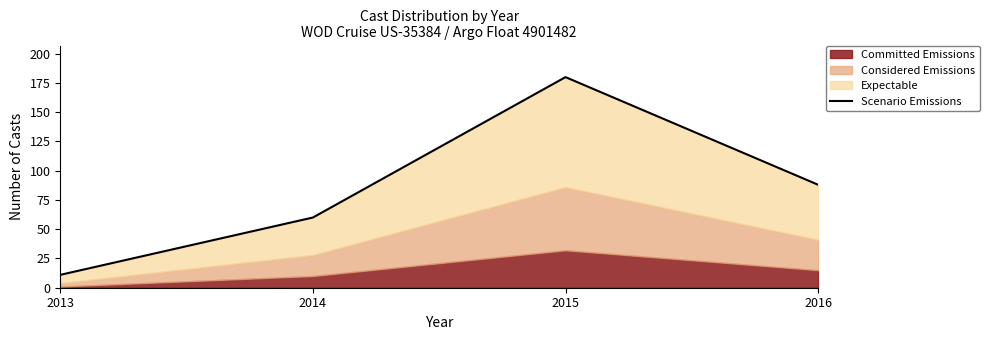

The value at 2014 is 60. True or false?

True